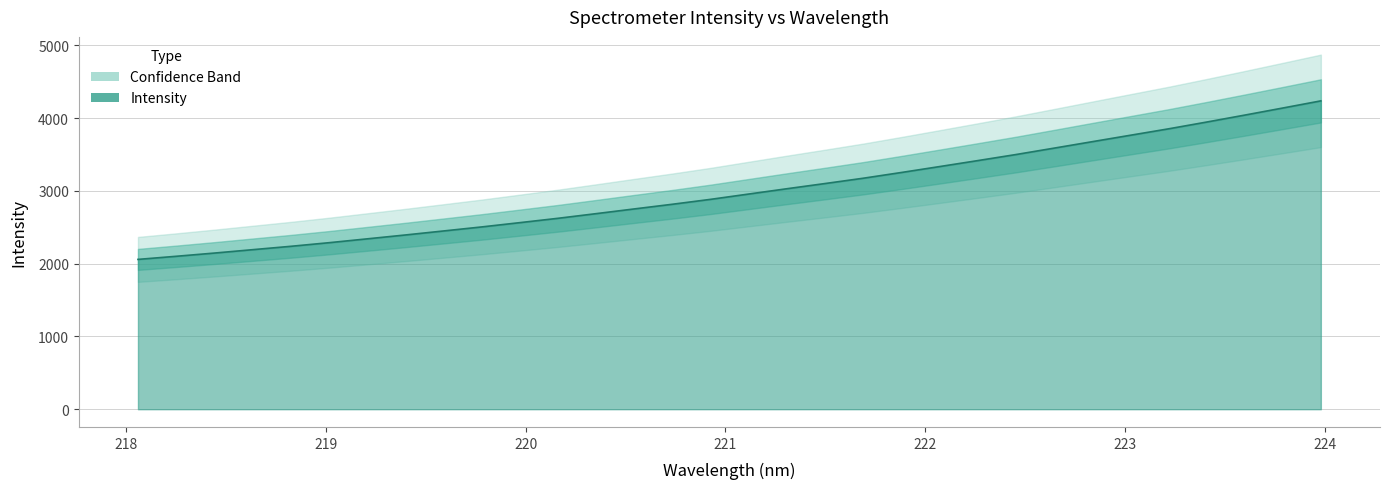

Reading left to right, list all the values displayed in this chart.

218.0596=2059.2	218.2508=2101.9	218.442=2146.2	218.6332=2192.7	218.8244=2239.0	219.0156=2288.7	219.2067=2341.6	219.3979=2394.9	219.589=2450.0	219.7801=2505.4	219.9712=2564.4	220.1623=2624.1	220.3533=2688.2	220.5444=2753.1	220.7354=2817.3	220.9264=2884.8	221.1174=2957.9	221.3083=3030.7	221.4993=3102.1	221.6902=3175.0	221.8812=3253.9	222.0721=3335.1	222.263=3417.1	222.4538=3500.3	222.6447=3588.3	222.8355=3676.9	223.0264=3765.3	223.2172=3853.4	223.408=3946.6	223.5987=4042.2	223.7895=4139.7	223.9802=4238.1